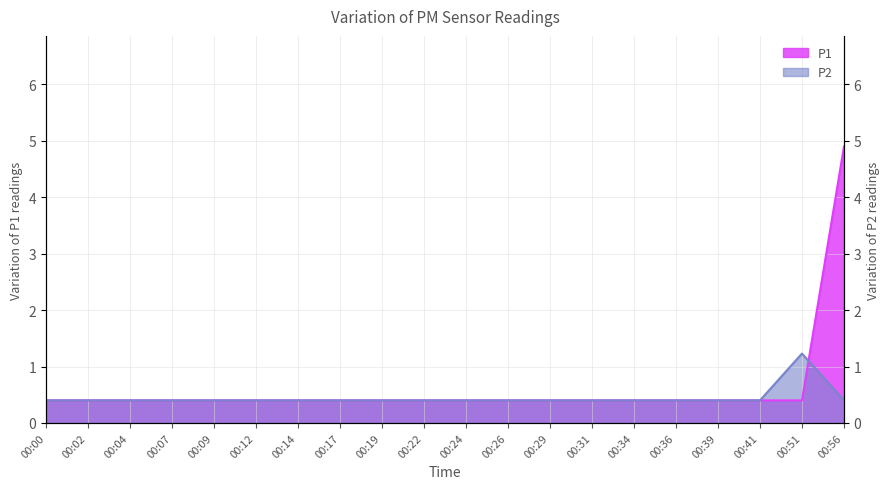

What is the difference between the maximum and minimum values in the P2 series?

0.8